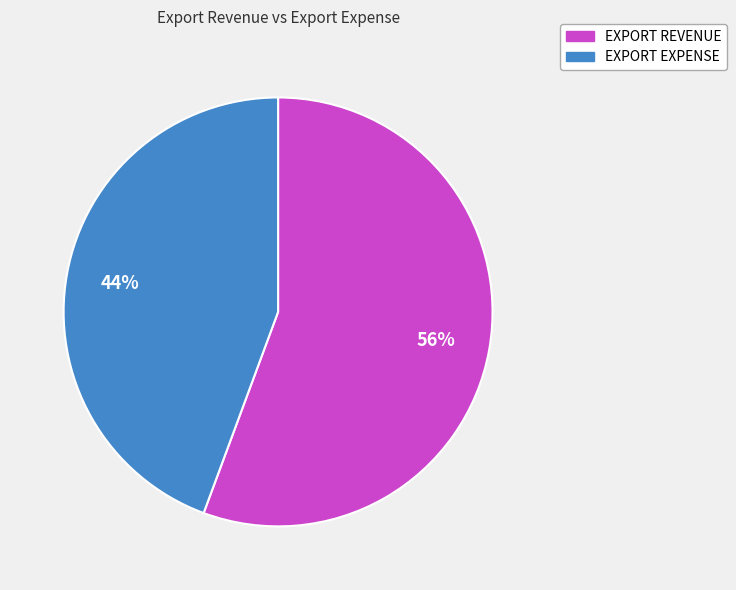

What is the ratio of the value at EXPORT REVENUE to the value at EXPORT EXPENSE?

1.3